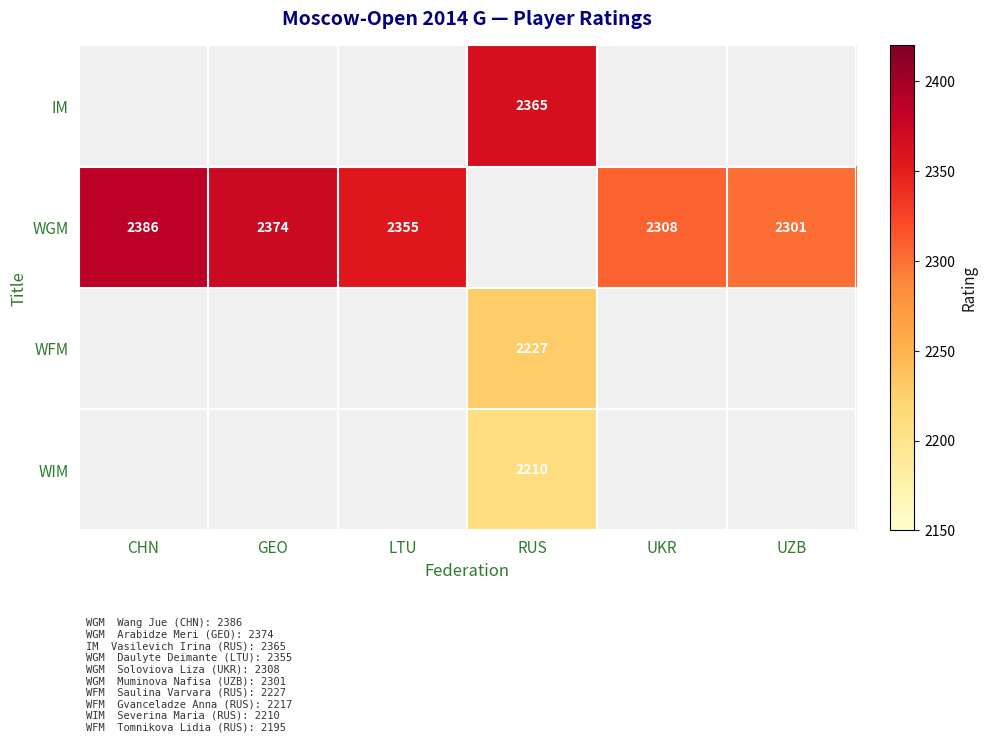

At which category does the chart reach its minimum across all series?

RUS